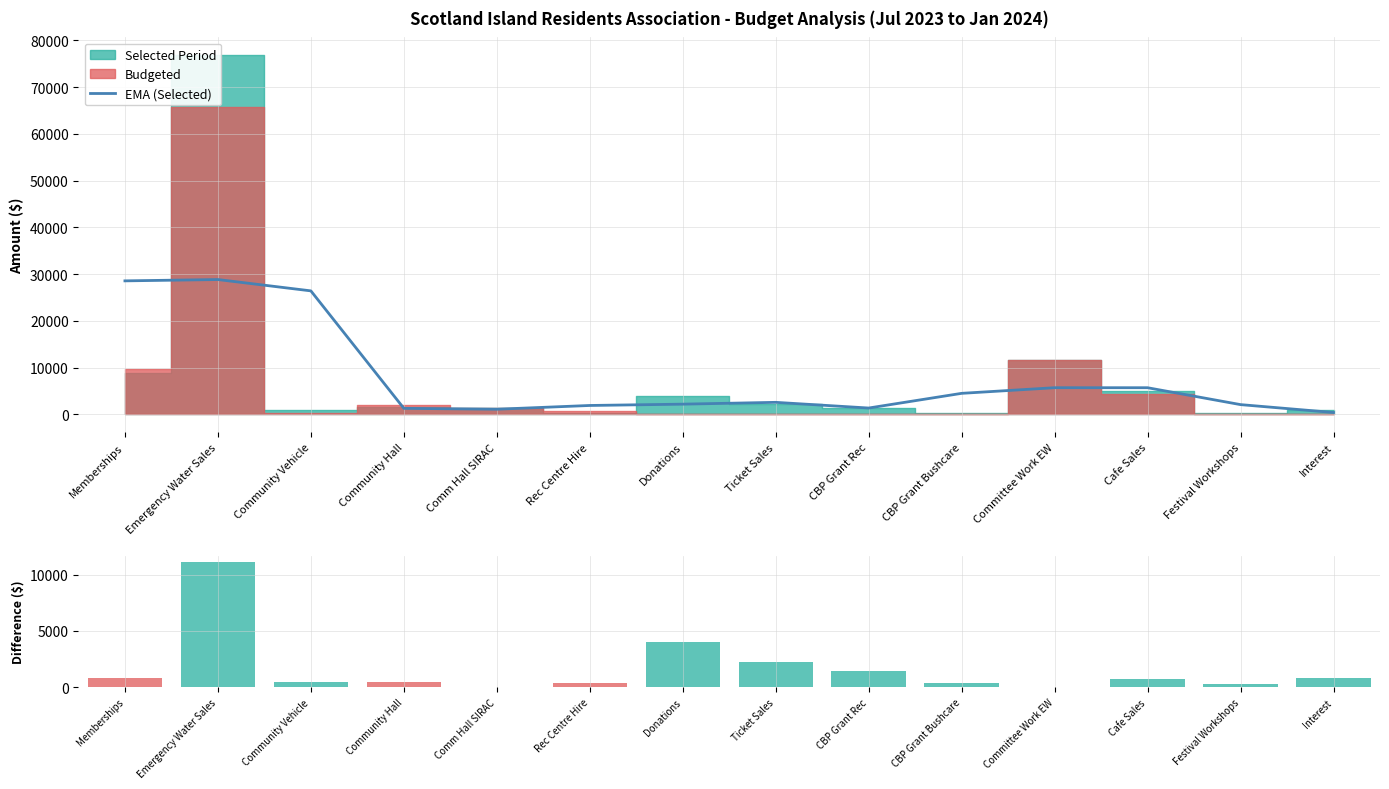

At which label is $ Difference closest to 5555?

Donations